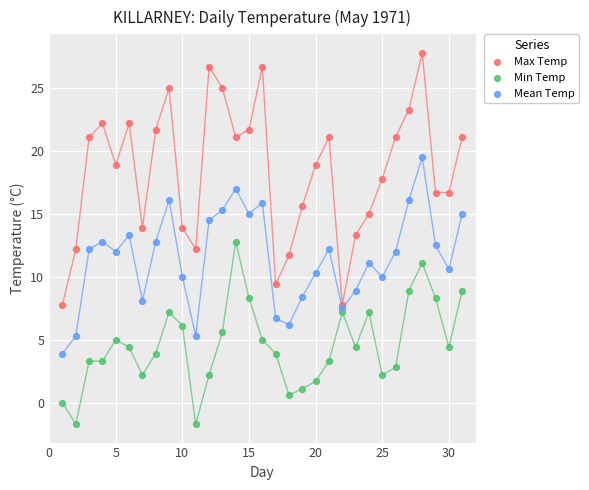

Which series has the largest Y range (max minus min)?

Max Temp